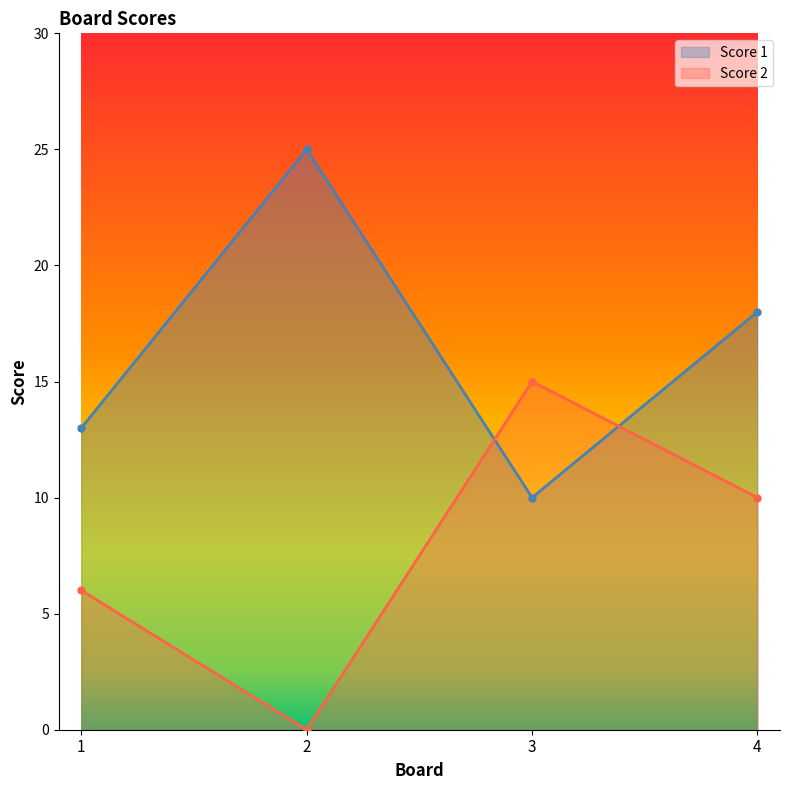

Which has a higher value, 1 or 3?

1